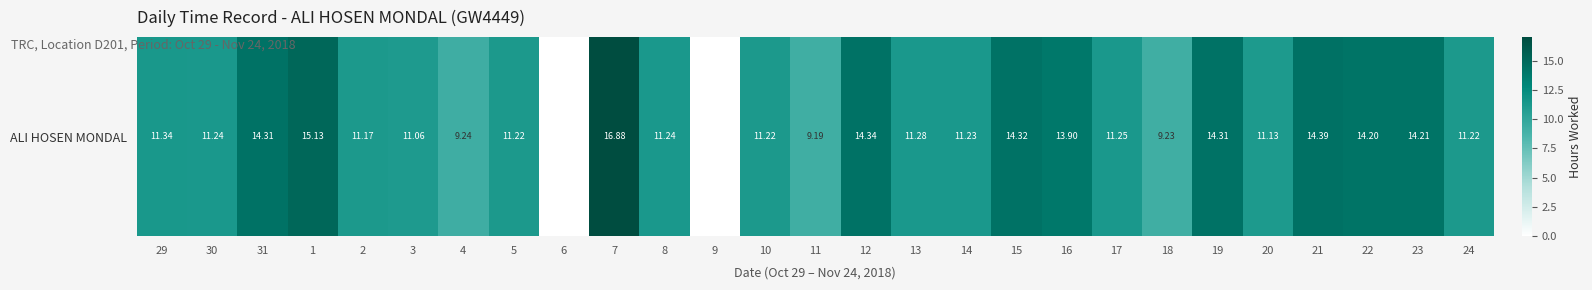

True or false: the data shows 4.0 at 2.

False